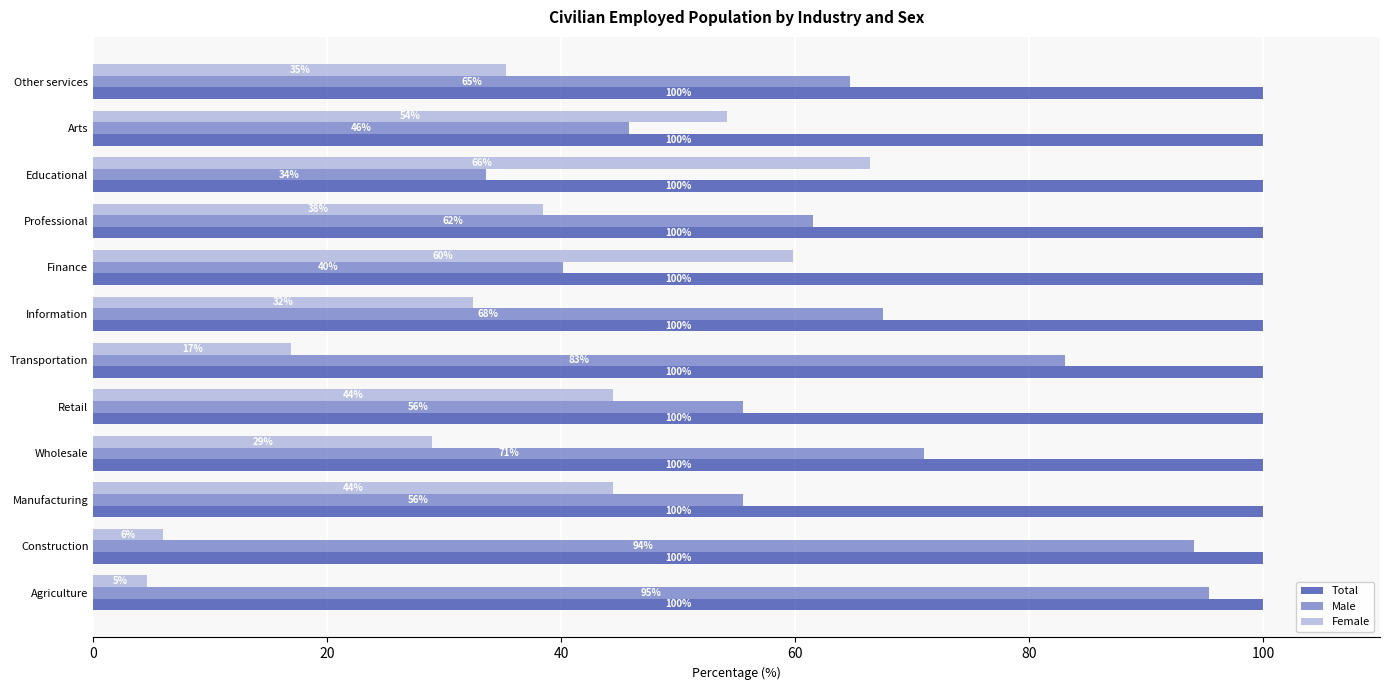

What is the difference between the highest and lowest values at Wholesale?

71.0